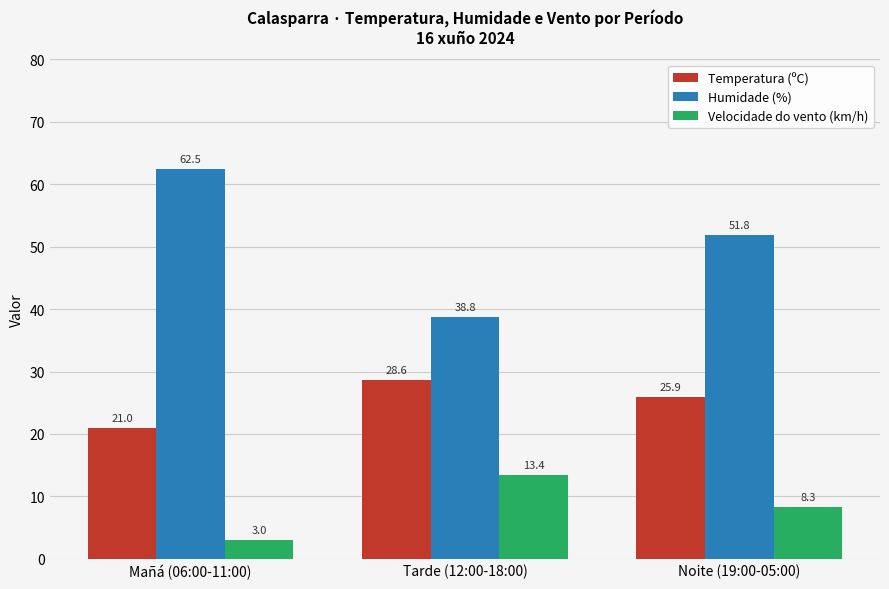

Which series has the largest total across all categories?

Humidade (%)